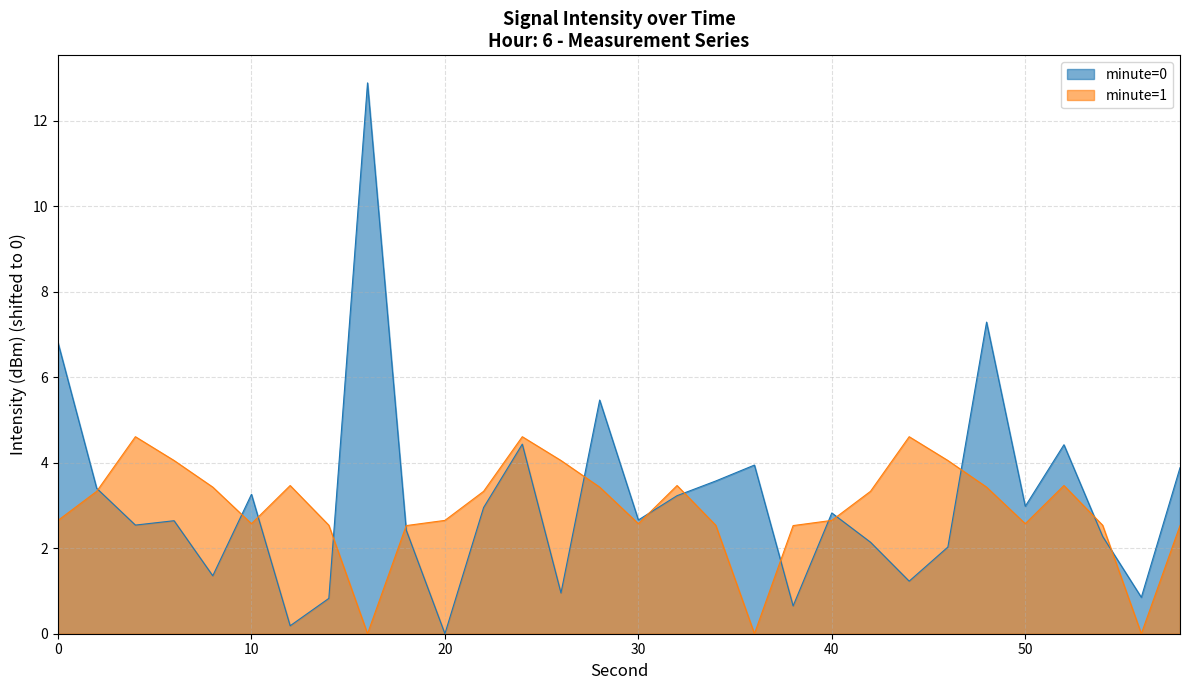

What is the value of the minute=0 point at the 25th from the left?

7.3